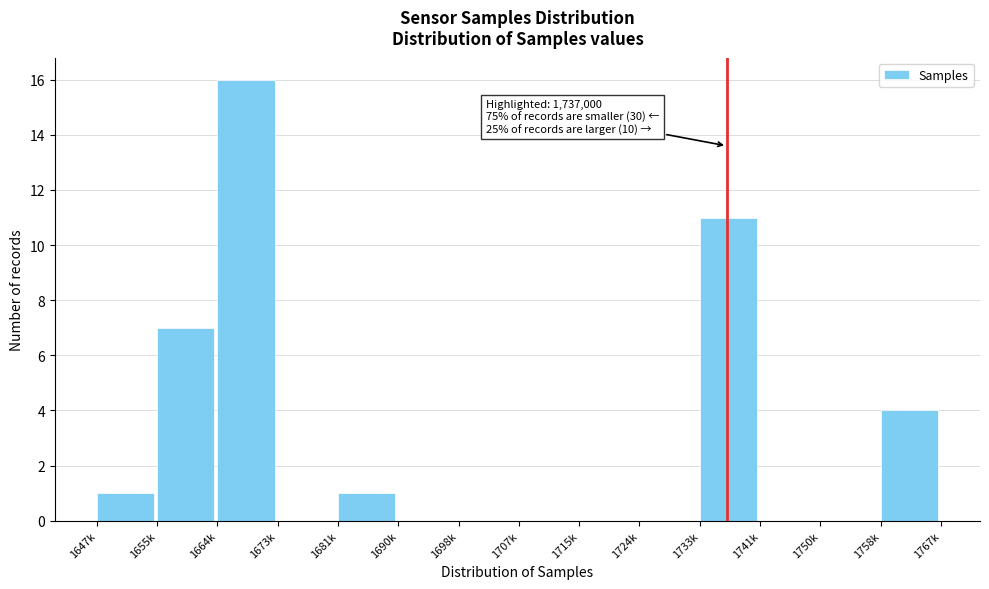

Reading left to right, transcribe all the data shown in this chart.

1647k=1	1655k=7	1664k=16	1673k=0	1681k=1	1690k=0	1698k=0	1707k=0	1715k=0	1724k=0	1733k=11	1741k=0	1750k=0	1758k=4